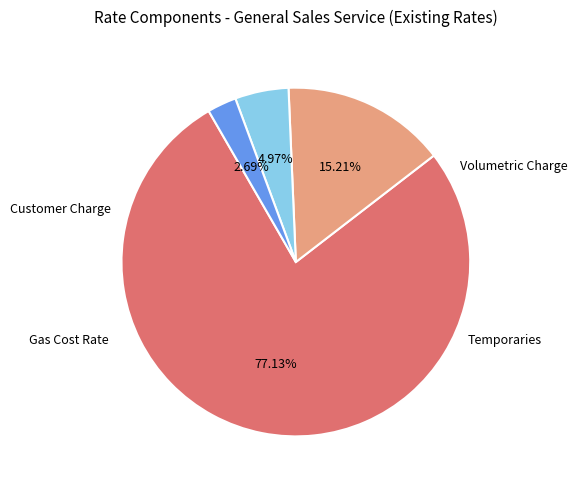

Is there any slice that represents more than half of the pie?

Yes